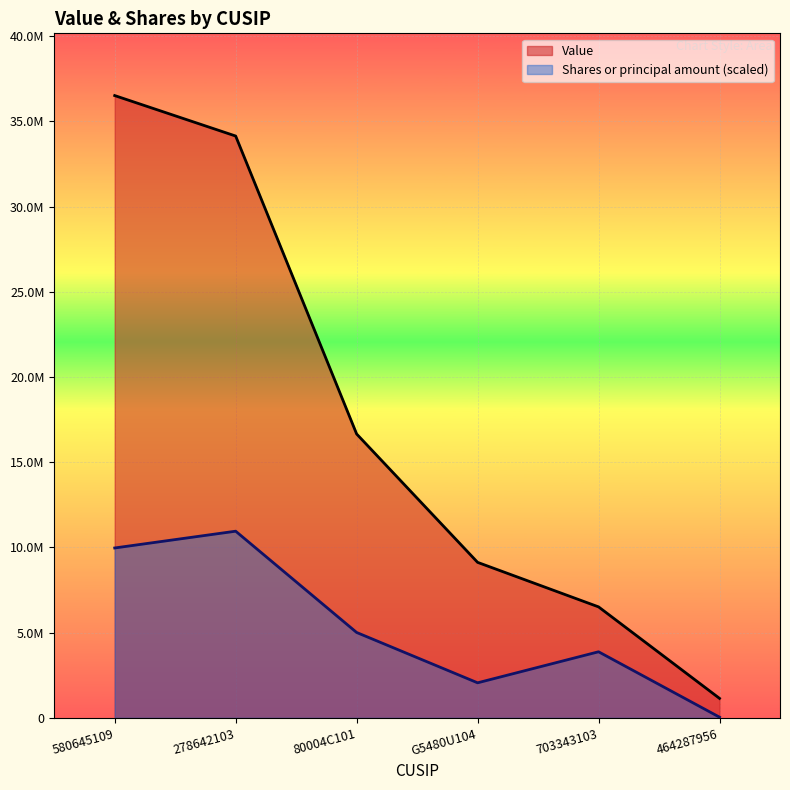

True or false: Value has more than 2 interior local peaks.

False